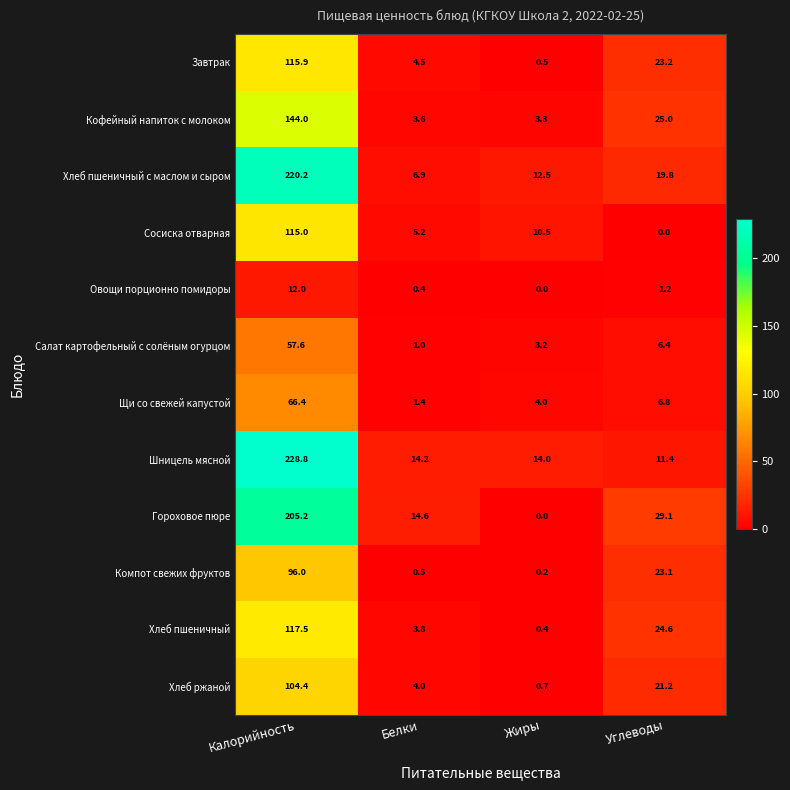

At which label does Хлеб пшеничный first exceed 24?

Калорийность